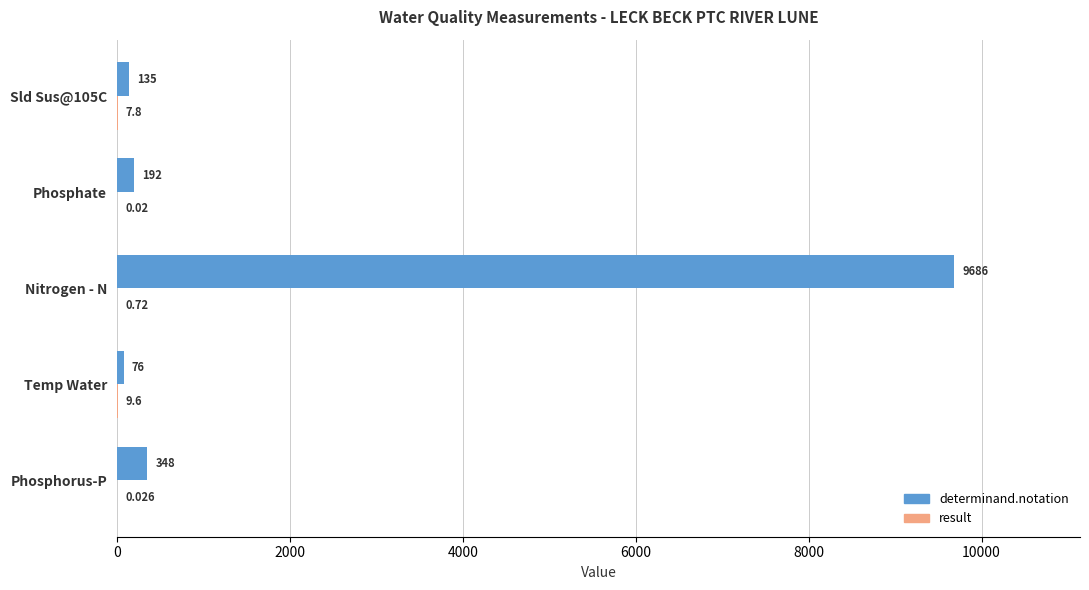

Which category has the highest value across all series?

Nitrogen - N